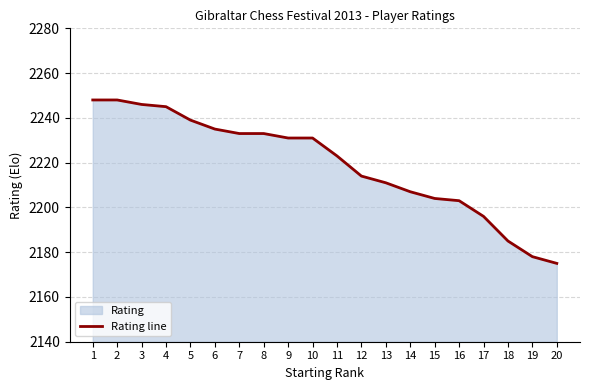

Reading left to right, transcribe all the data shown in this chart.

1=2248	2=2248	3=2246	4=2245	5=2239	6=2235	7=2233	8=2233	9=2231	10=2231	11=2223	12=2214	13=2211	14=2207	15=2204	16=2203	17=2196	18=2185	19=2178	20=2175